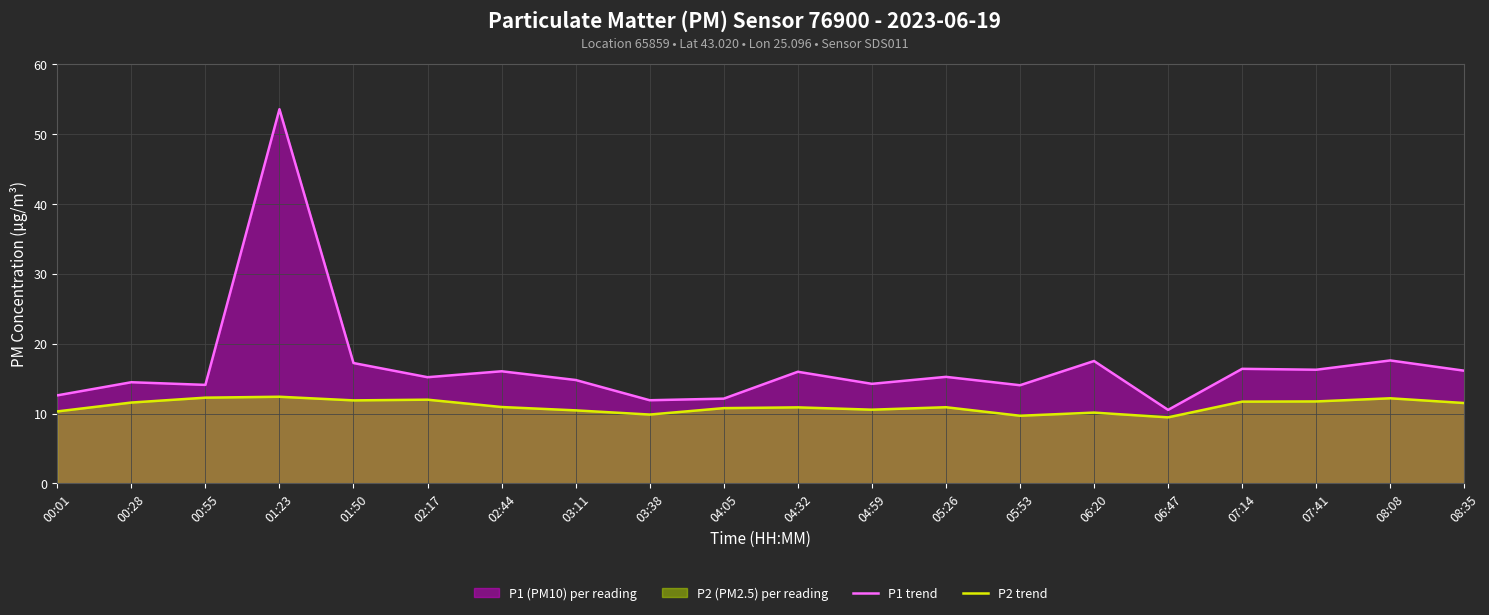

What is the maximum value shown in the chart?

53.6